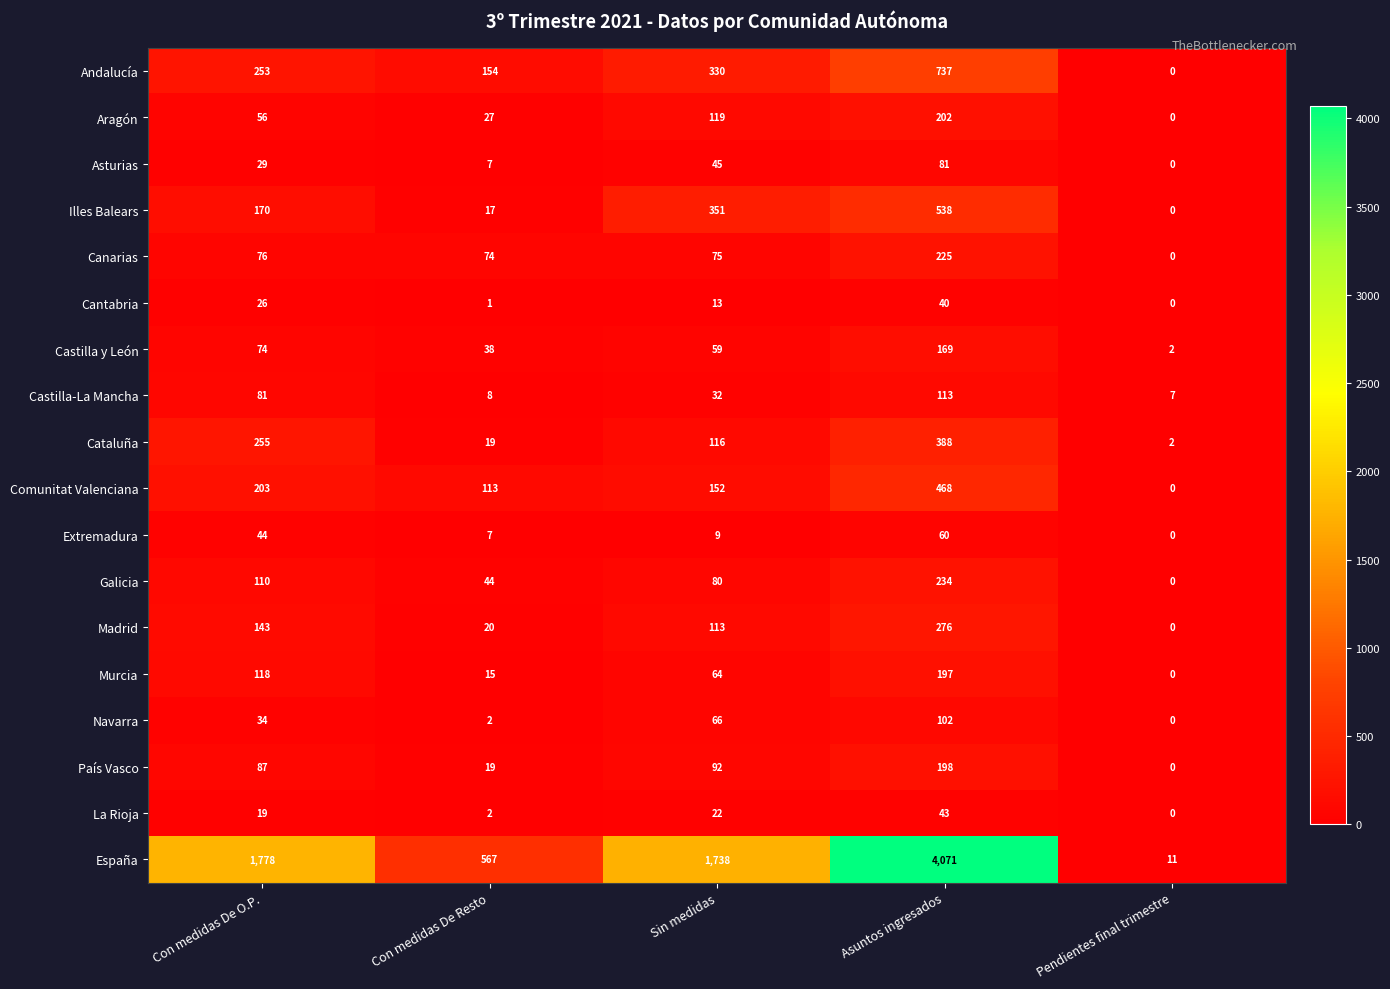

Between Asuntos ingresados and Pendientes final trimestre, which series saw the biggest shift?

España